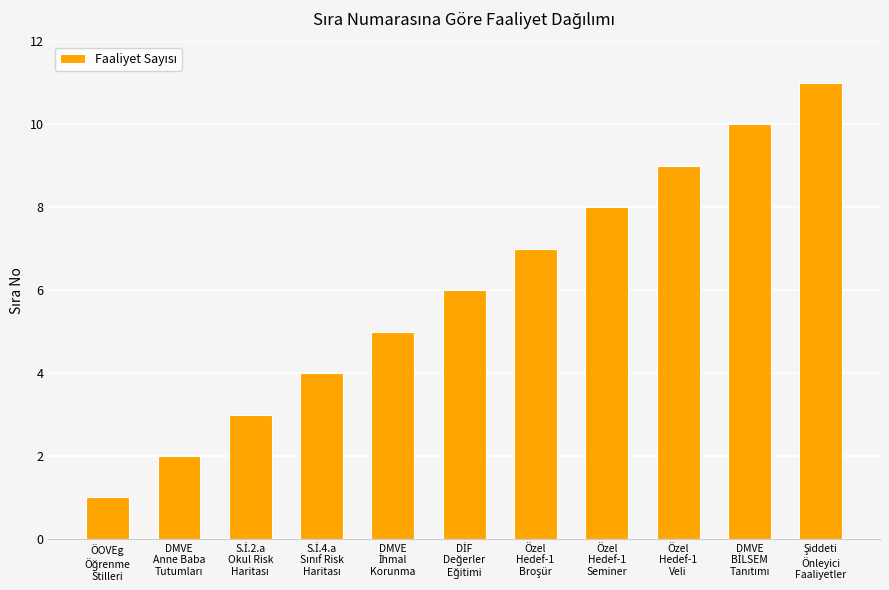

What is the smallest value displayed?

1